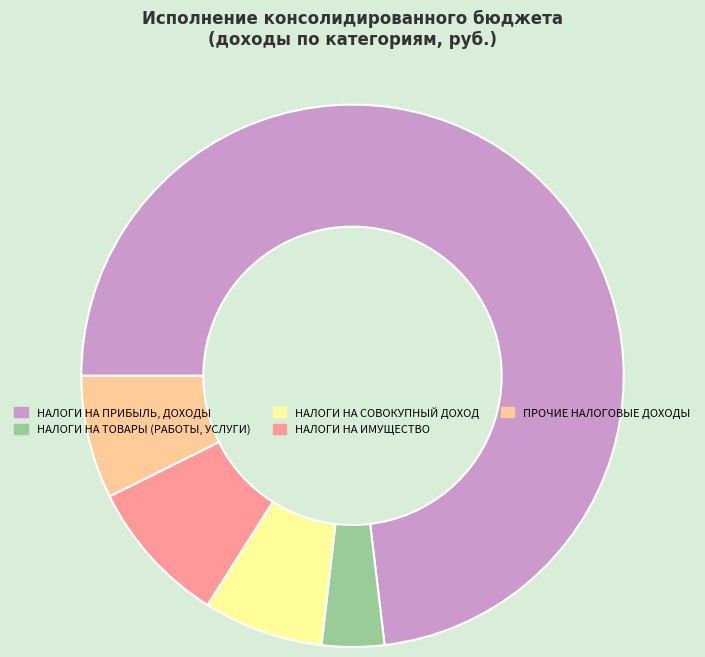

Count the number of slices in the pie.

5